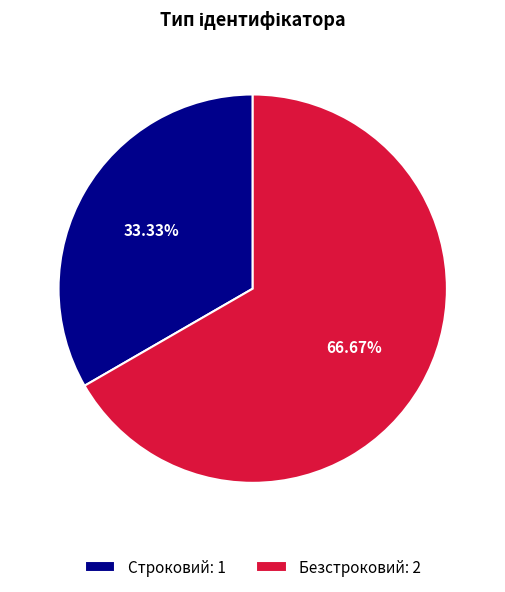

To the nearest percent, what is the difference between the largest and smallest slice percentages?

33%